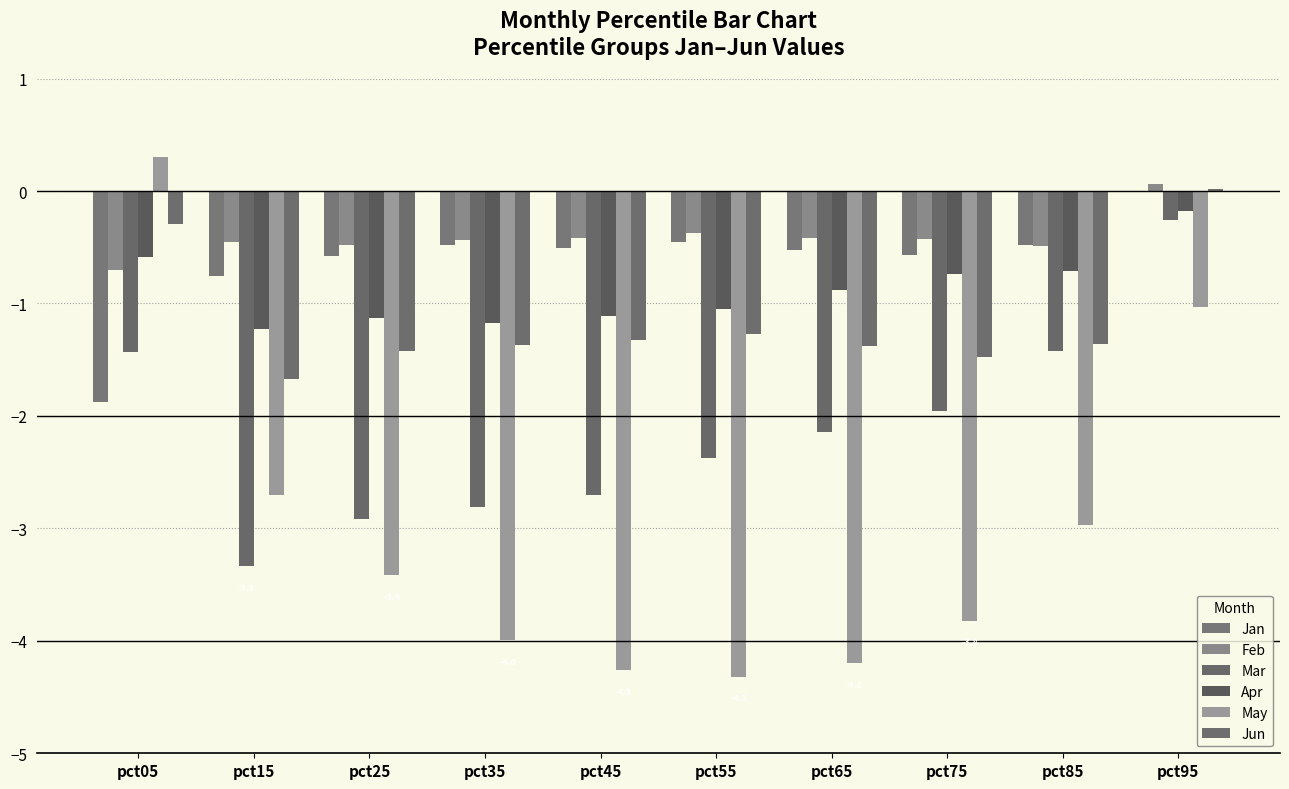

What is the sum of all Feb values?

-4.1